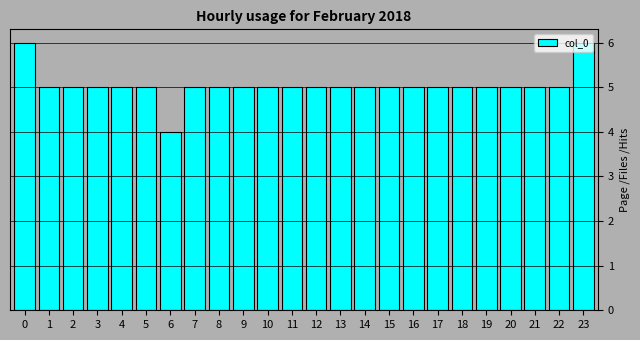

What is the average value?

5